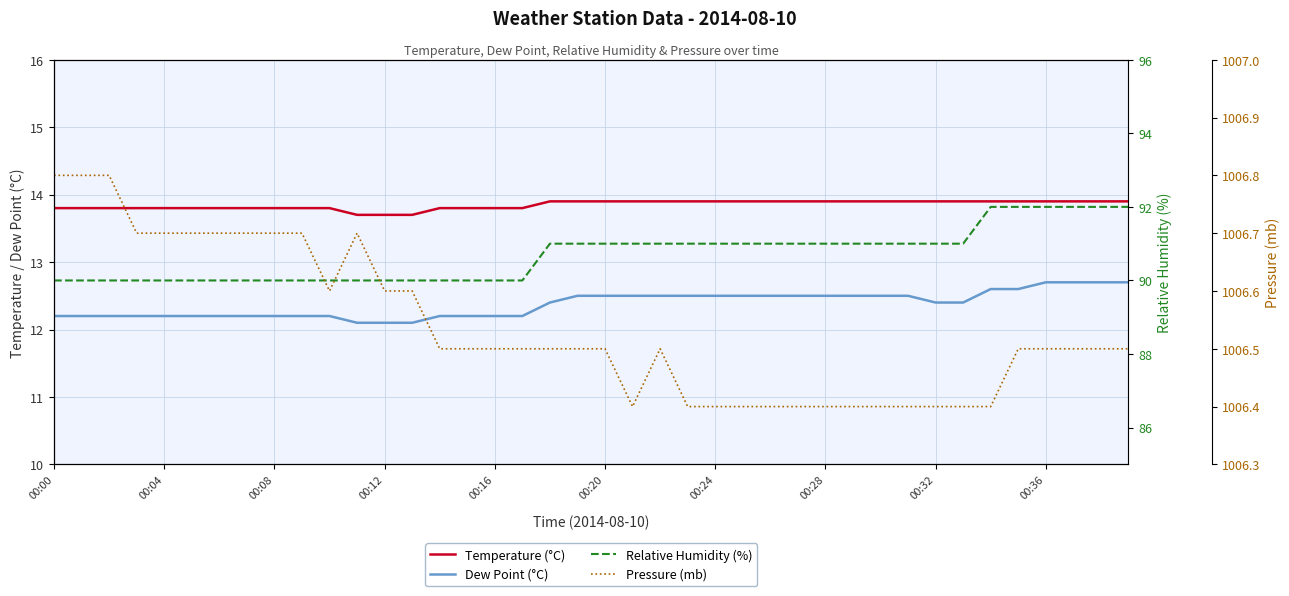

What is the value of the Temperature (°C) point at the 31st from the left?

13.9